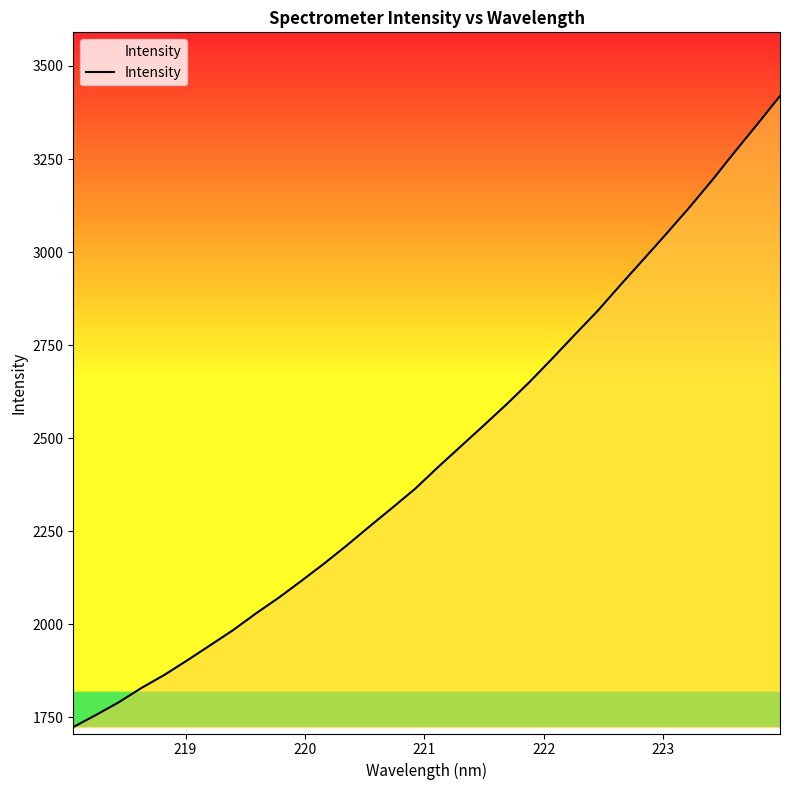

What is the minimum value shown in the chart?

1724.0